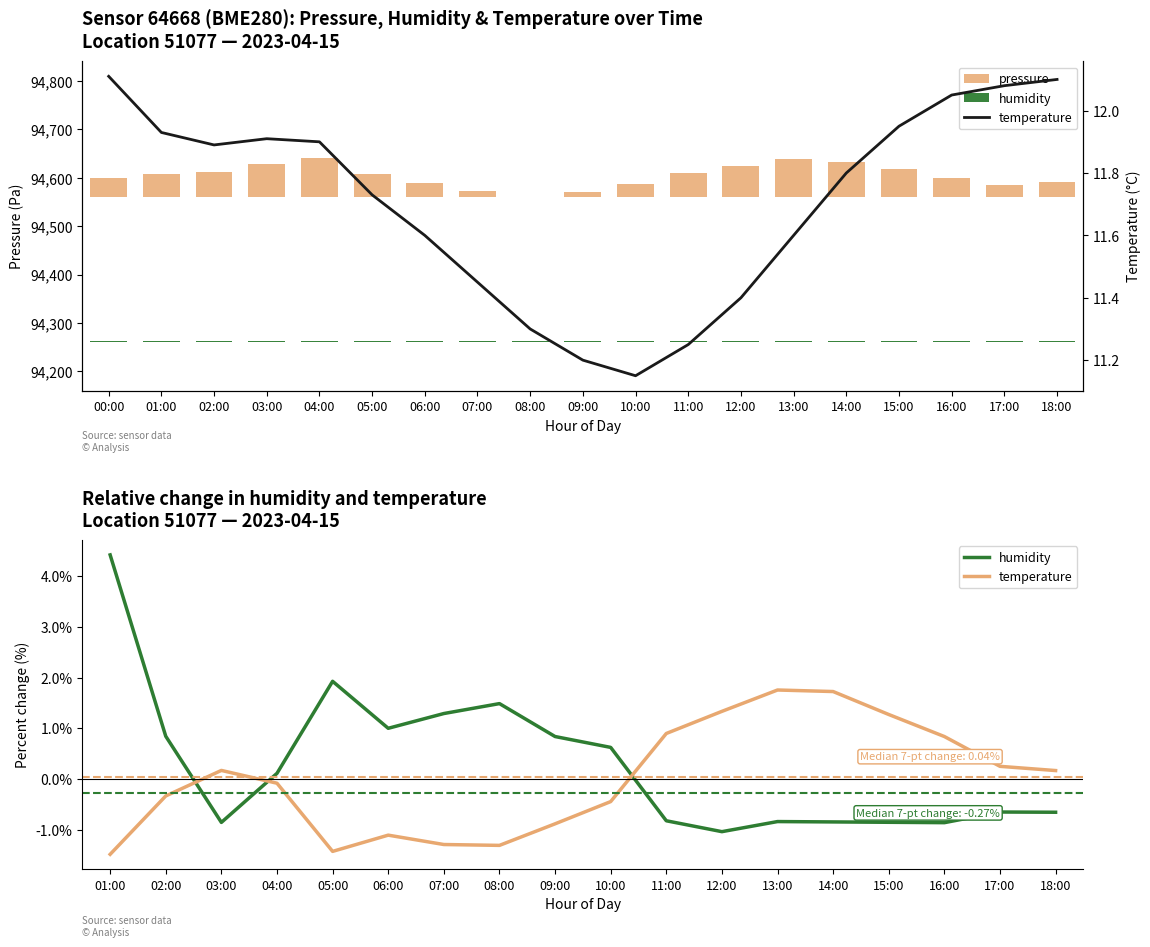

Rank the categories by temperature value from highest to lowest.

00:00, 18:00, 17:00, 16:00, 15:00, 01:00, 03:00, 04:00, 02:00, 14:00, 05:00, 06:00, 13:00, 07:00, 12:00, 08:00, 11:00, 09:00, 10:00